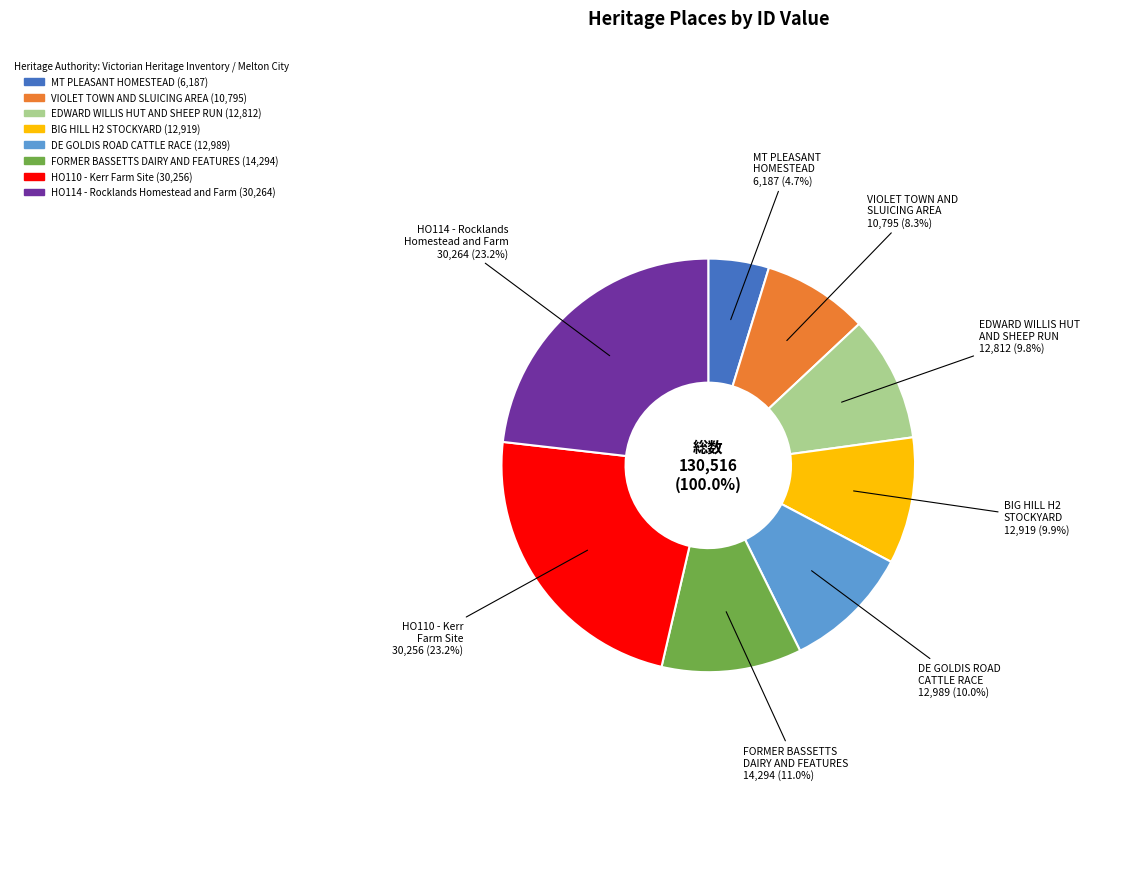

What is the total percentage of BIG HILL H2 STOCKYARD and HO110 - Kerr Farm Site?

33.1%